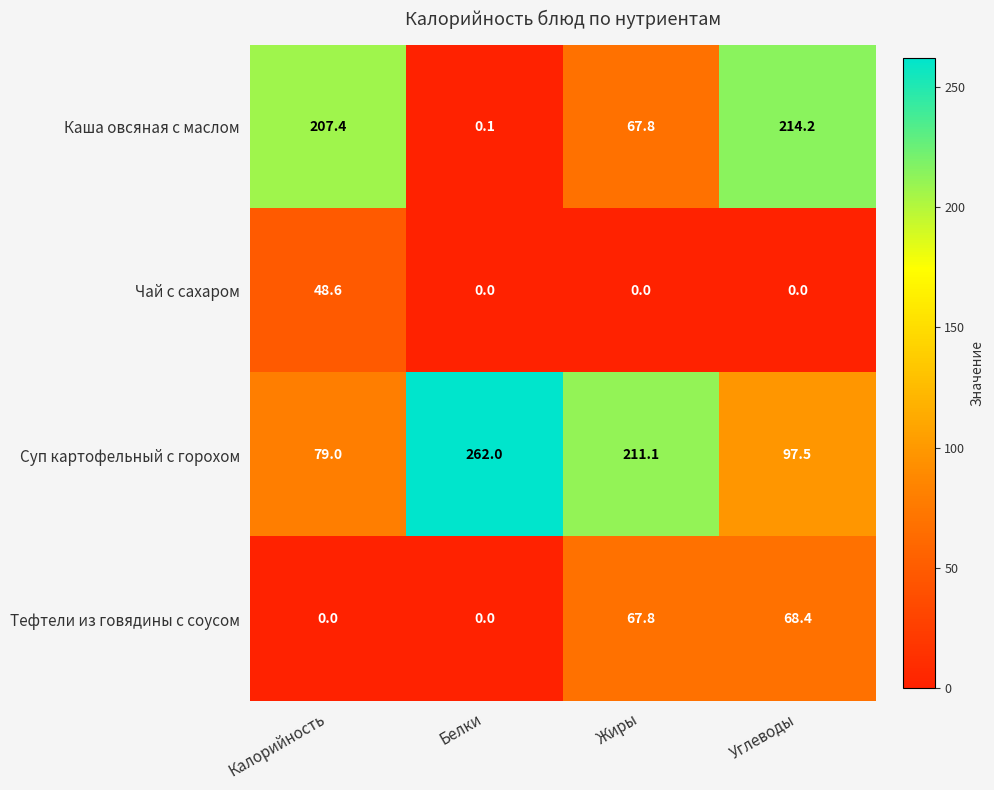

Reading right to left, list all the values displayed in this chart.

Каша овсяная с маслом: Углеводы=214.2	Жиры=67.8	Белки=0.1	Калорийность=207.4
Чай с сахаром: Углеводы=0.0	Жиры=0.0	Белки=0.0	Калорийность=48.6
Суп картофельный с горохом: Углеводы=97.5	Жиры=211.1	Белки=262.0	Калорийность=79.0
Тефтели из говядины с соусом: Углеводы=68.4	Жиры=67.8	Белки=0.0	Калорийность=0.0